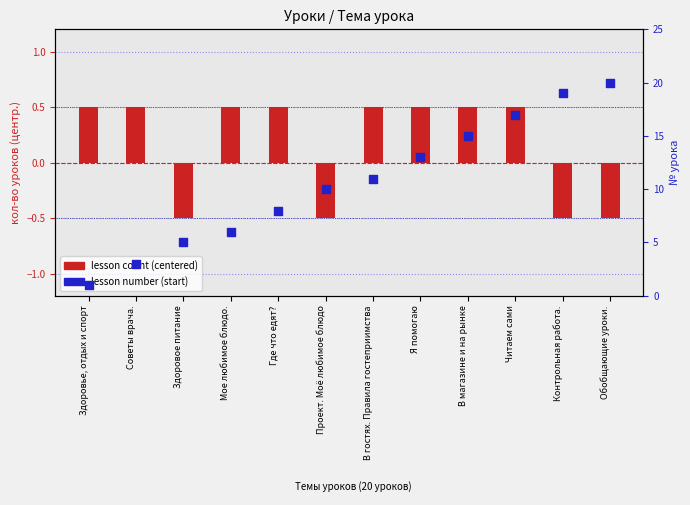

At how many categories does at least one series exceed 13?

4